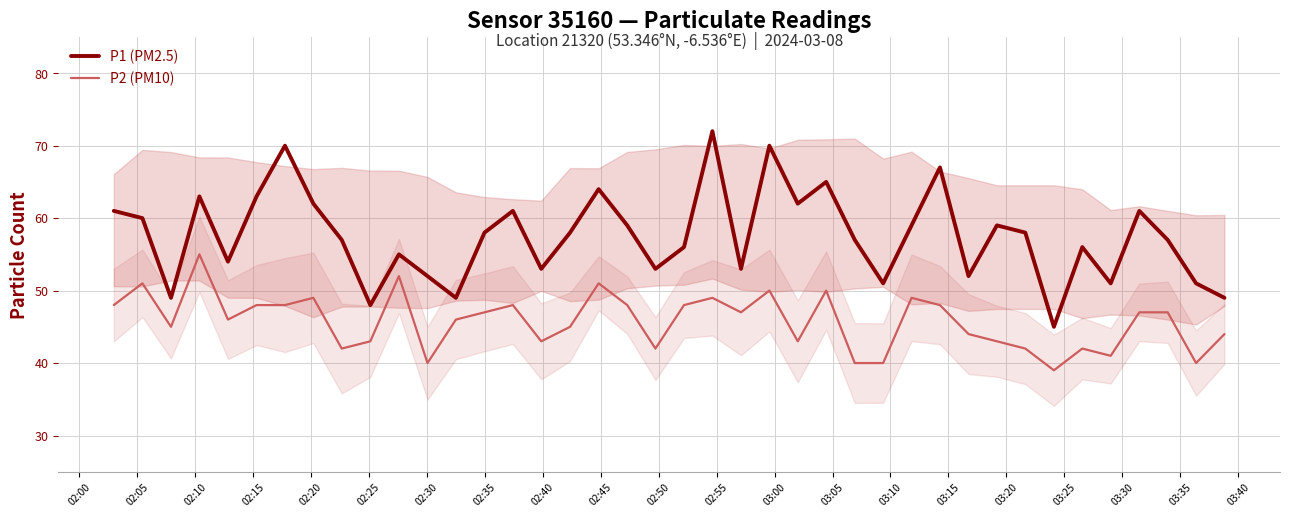

Which series has the largest range (max minus min)?

P1 (PM2.5)